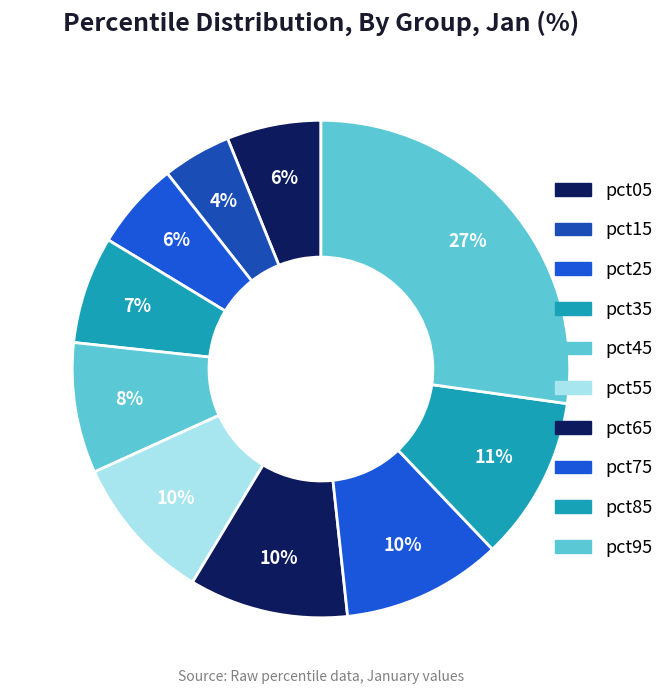

How many slices are in this pie chart?

10